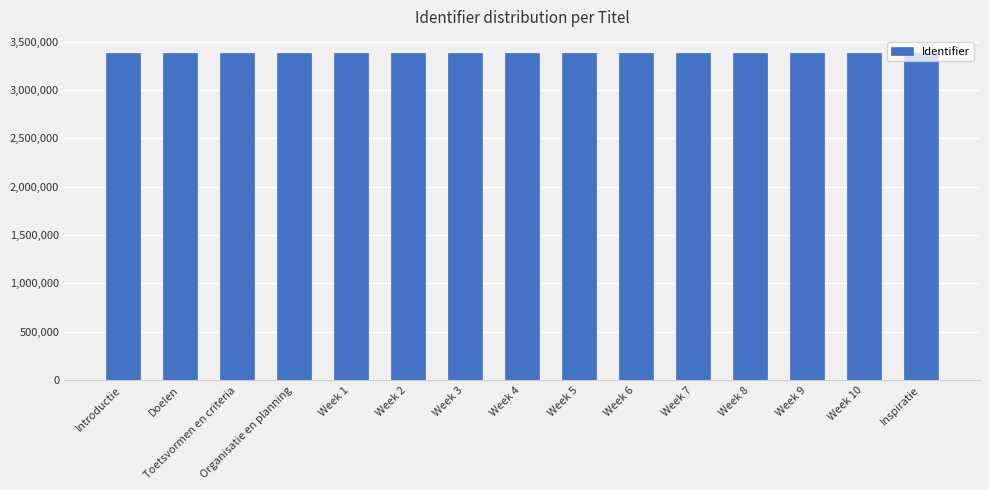

What is the minimum value shown in the chart?

3380272